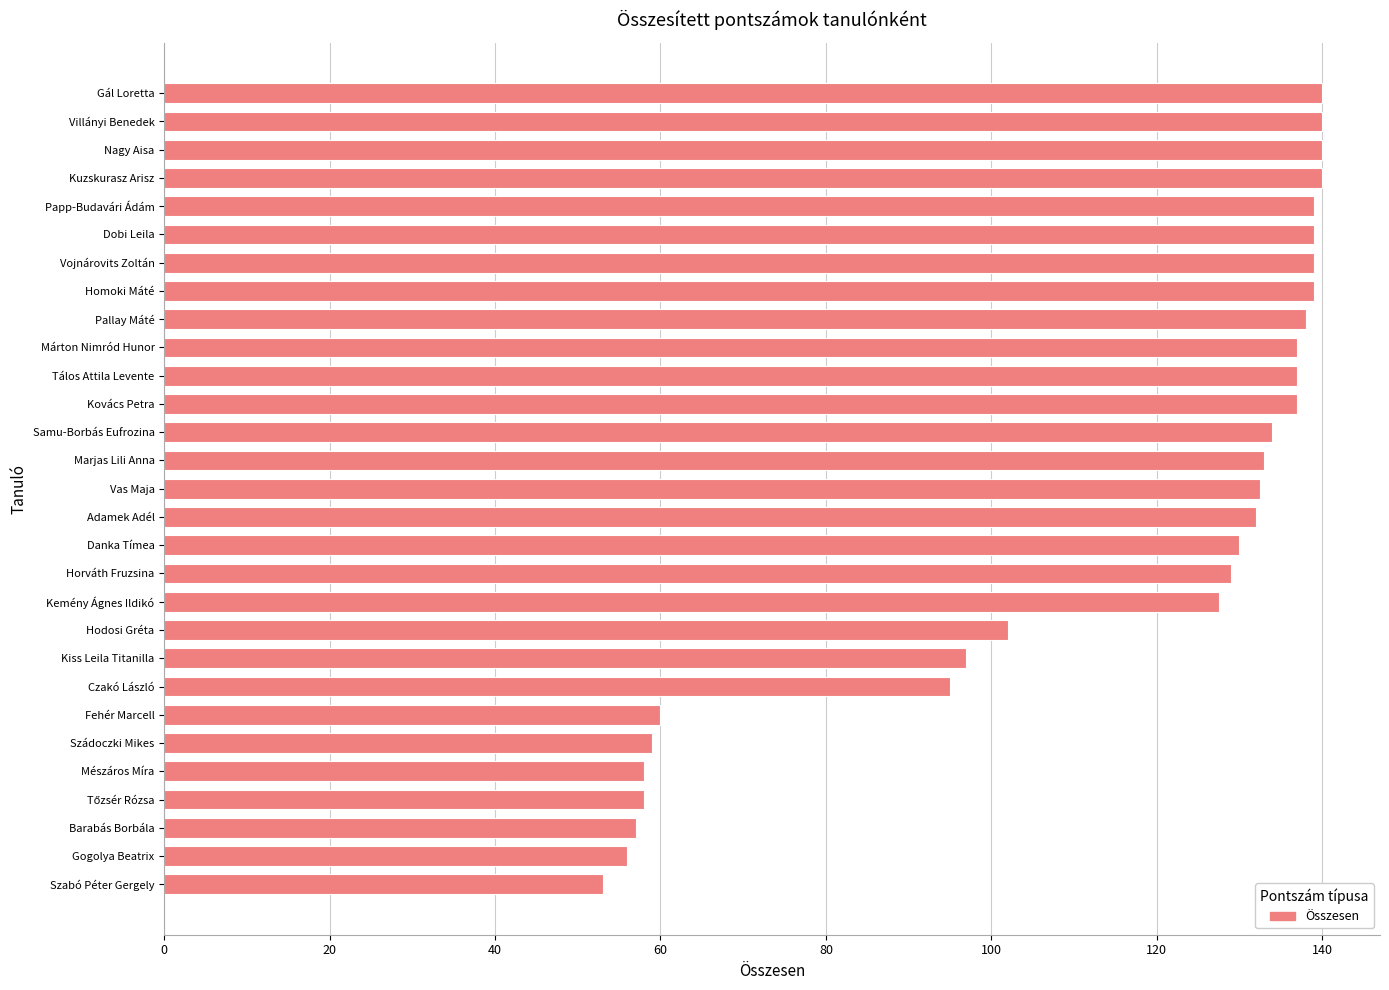

What is the greatest value displayed?

140.0